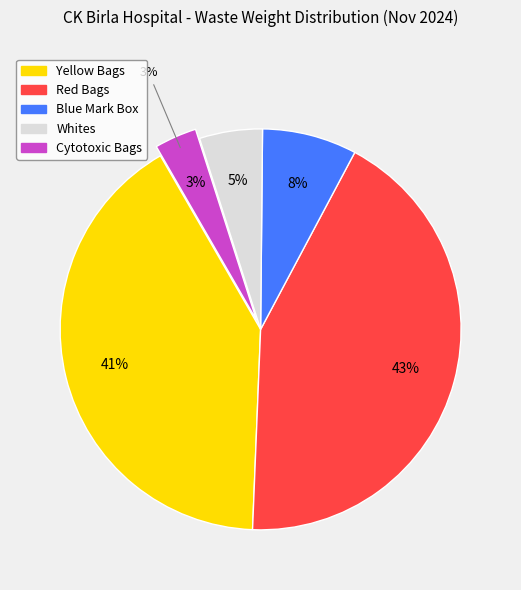

Does Blue Mark Box represent more than half of the total?

No